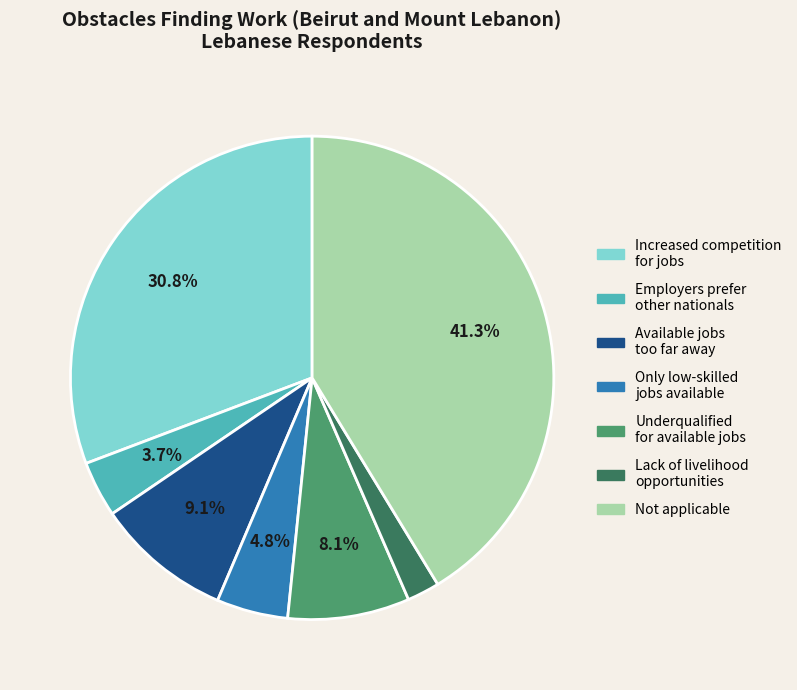

Is there a majority slice in this chart?

No